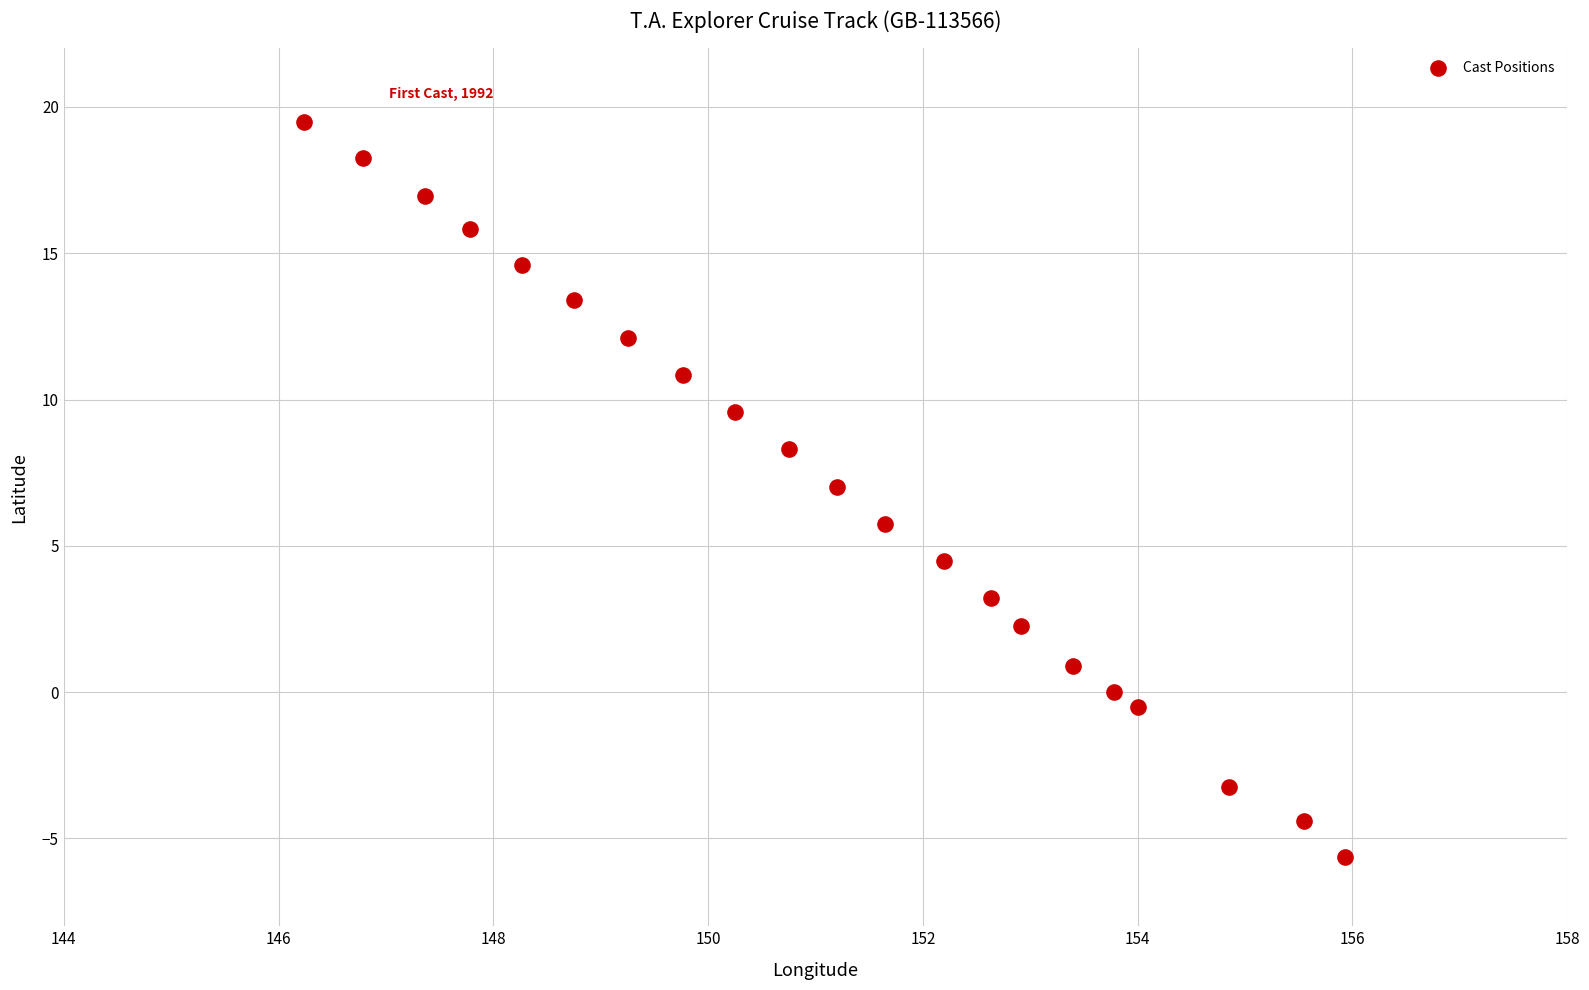

What is the range of X values (max minus min)?

9.7